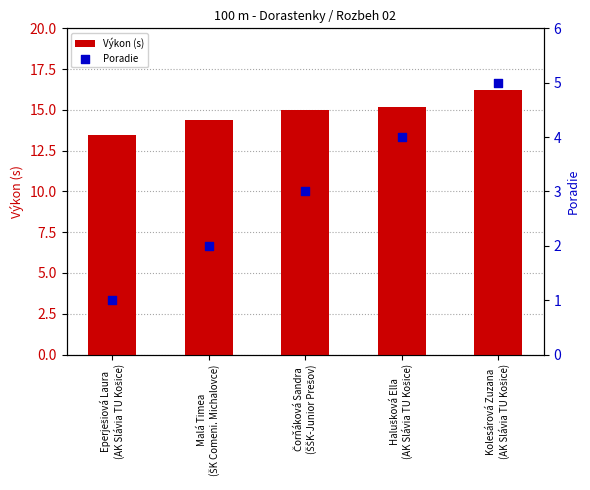

What is the total value across all series at Halušková Ella
(AK Slávia TU Košice)?

19.2